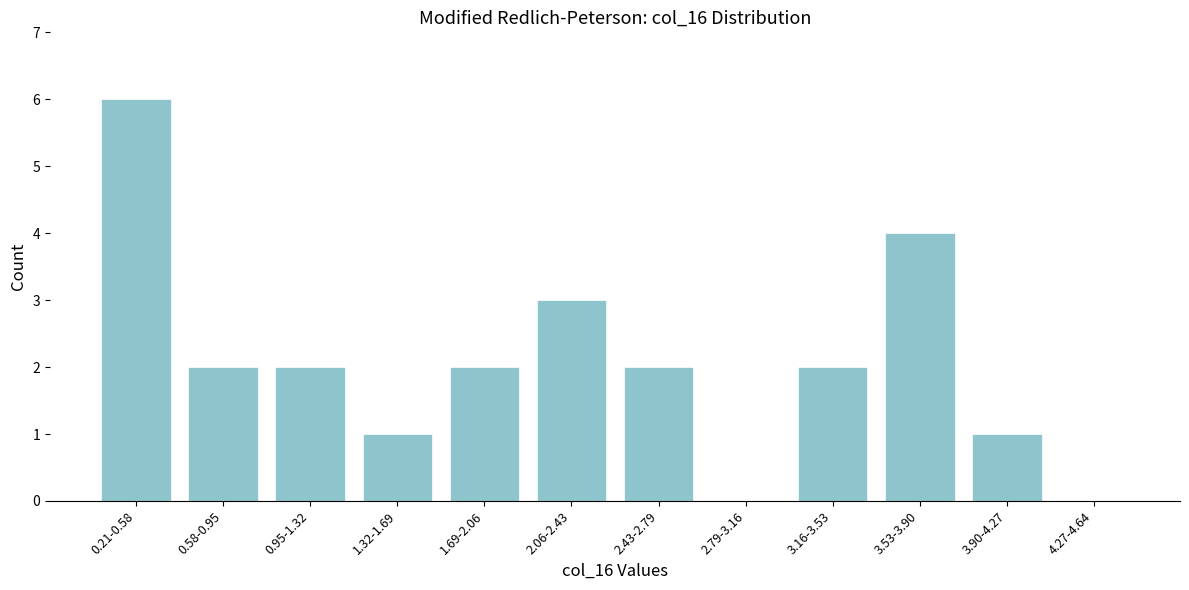

Reading right to left, transcribe all the data shown in this chart.

4.27-4.64=0	3.90-4.27=1	3.53-3.90=4	3.16-3.53=2	2.79-3.16=0	2.43-2.79=2	2.06-2.43=3	1.69-2.06=2	1.32-1.69=1	0.95-1.32=2	0.58-0.95=2	0.21-0.58=6